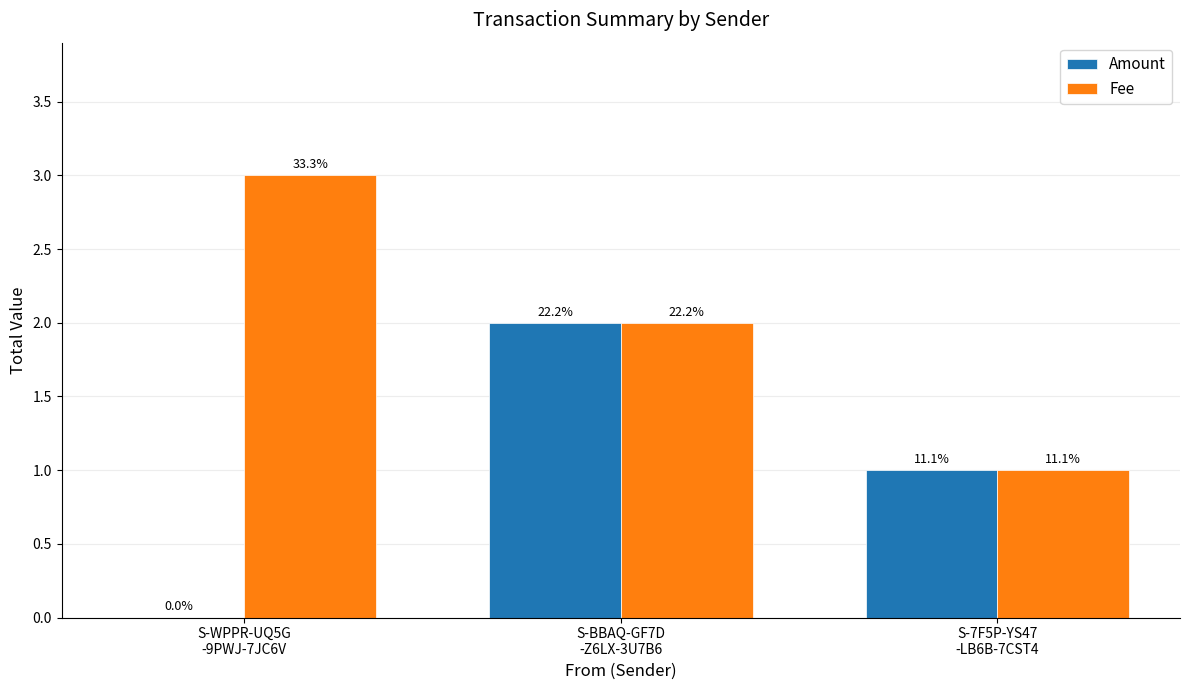

What value does the Fee series have at S-BBAQ-GF7D
-Z6LX-3U7B6?

2